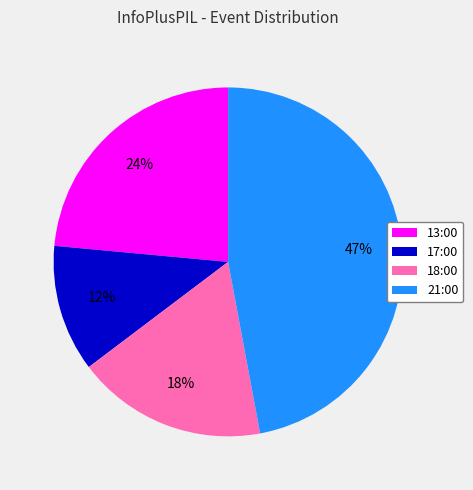

How many segments does this pie chart have?

4